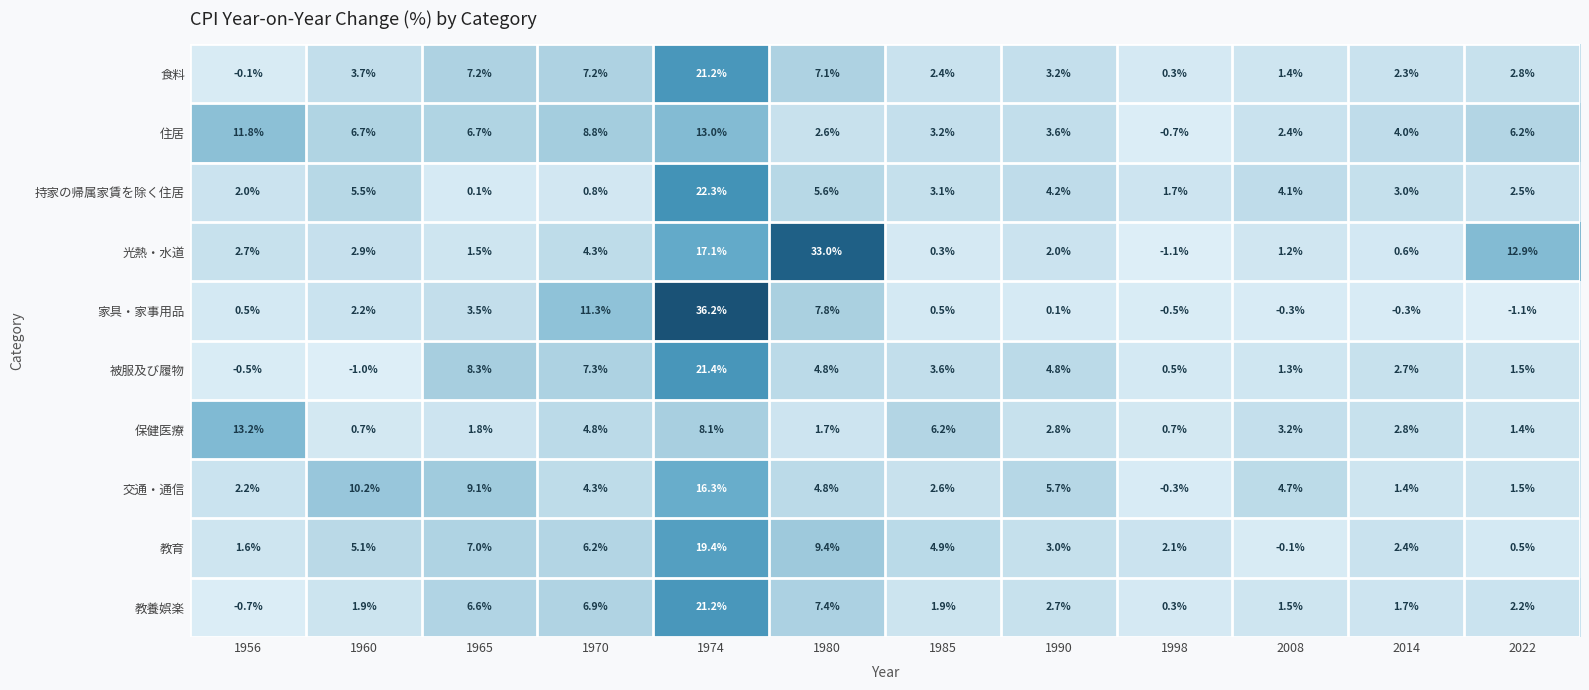

What is the difference between the 住居 values at 2014 and 1974?

9.0